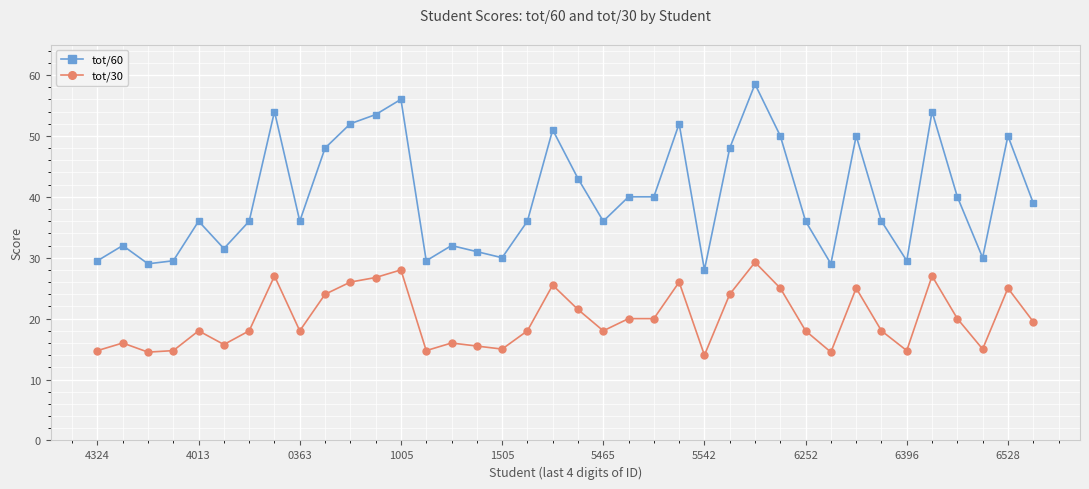

Which series has the largest total across all categories?

tot/60